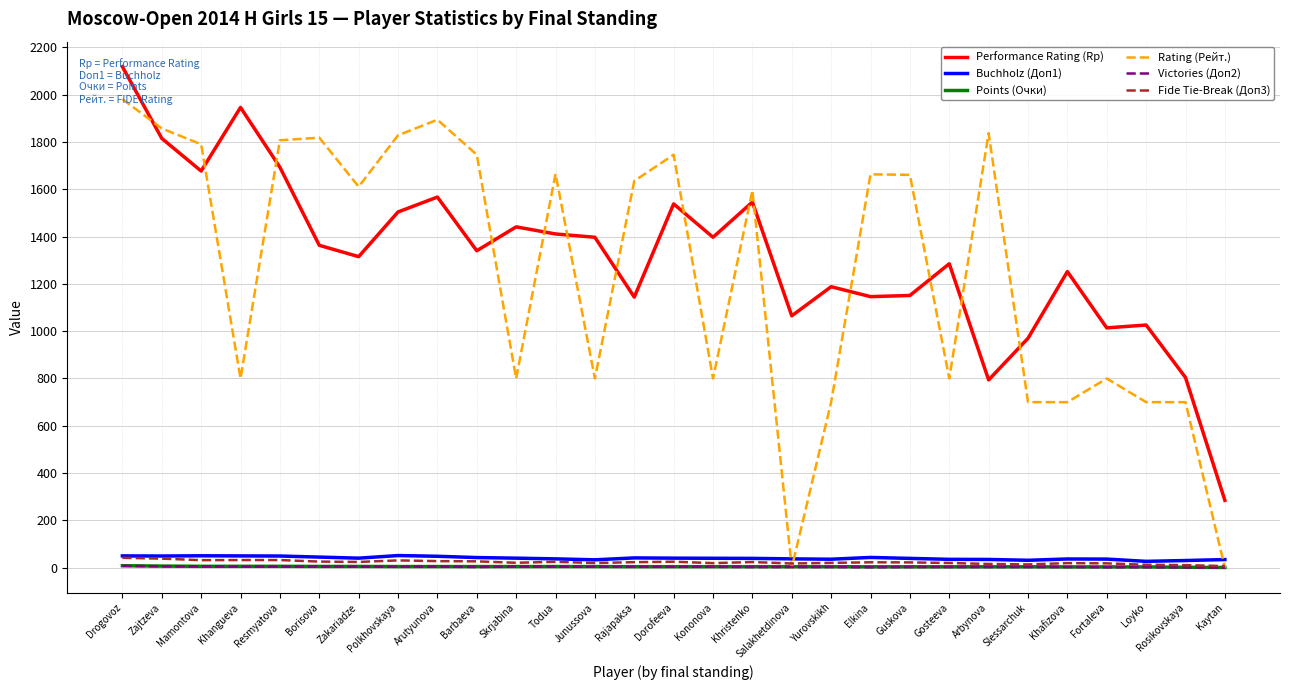

What is the difference between the Buchholz (Доп1) values at Yurovskikh and Resmyatova?

13.5